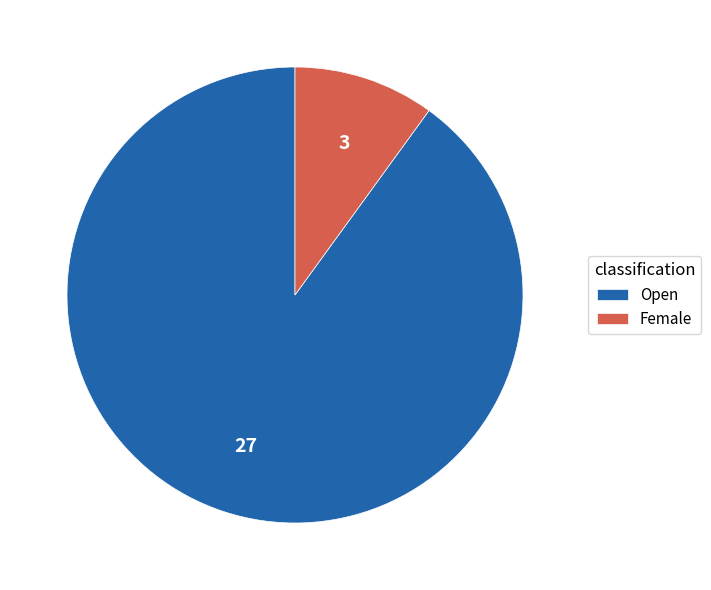

True or false: Female accounts for 10% of the total.

True